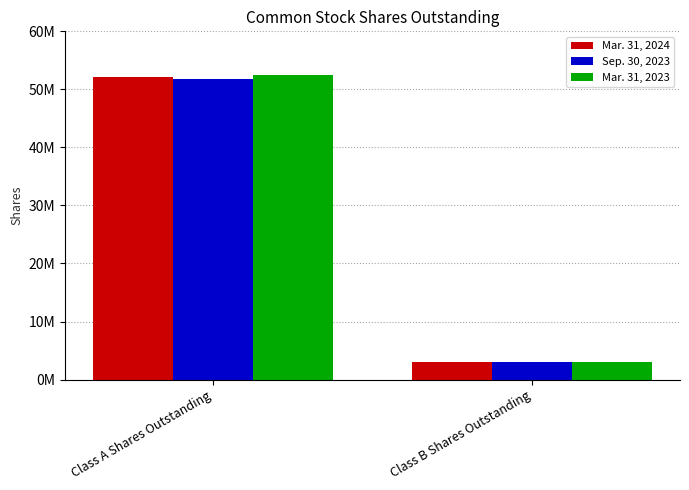

Are the bars grouped side by side (vs. stacked)?

Yes